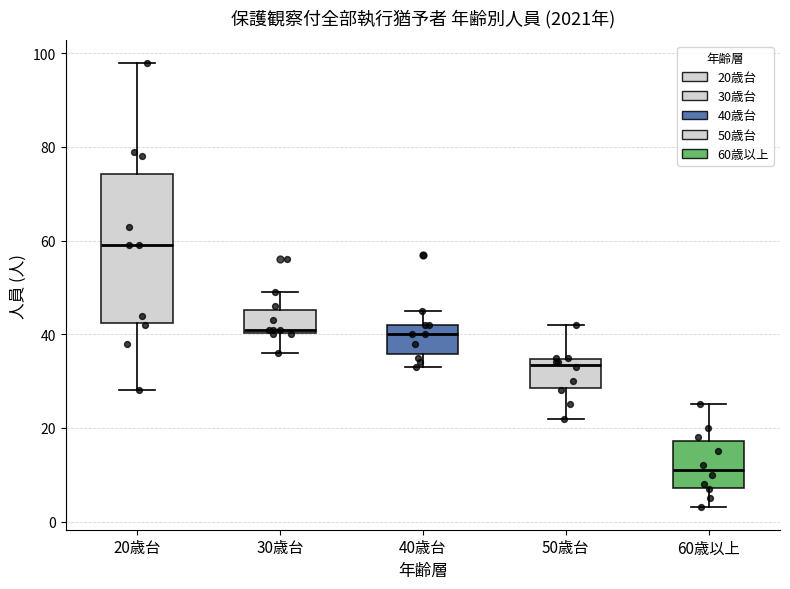

Which box has the highest median line?

20歳台